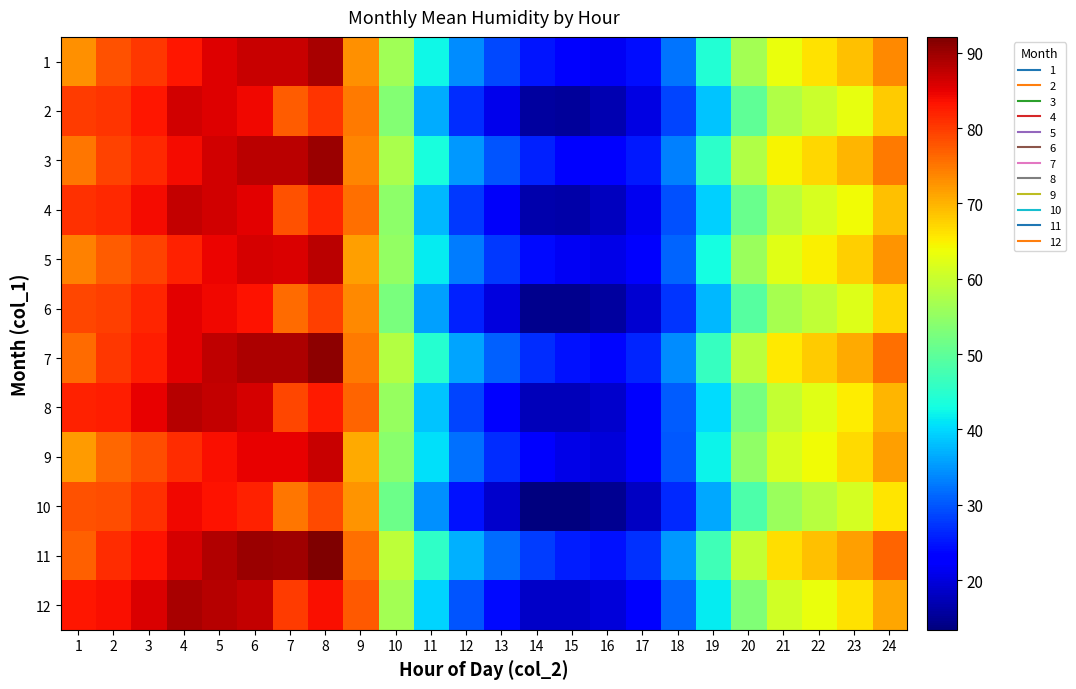

What is the minimum value shown in the chart?

13.4